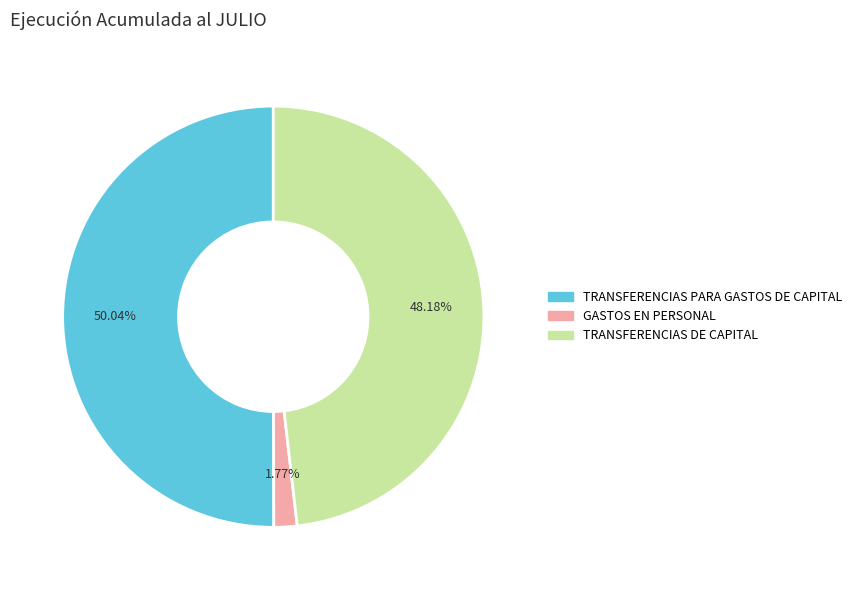

To the nearest percent, what is the difference between the TRANSFERENCIAS PARA GASTOS DE CAPITAL and TRANSFERENCIAS DE CAPITAL slice percentages?

2%